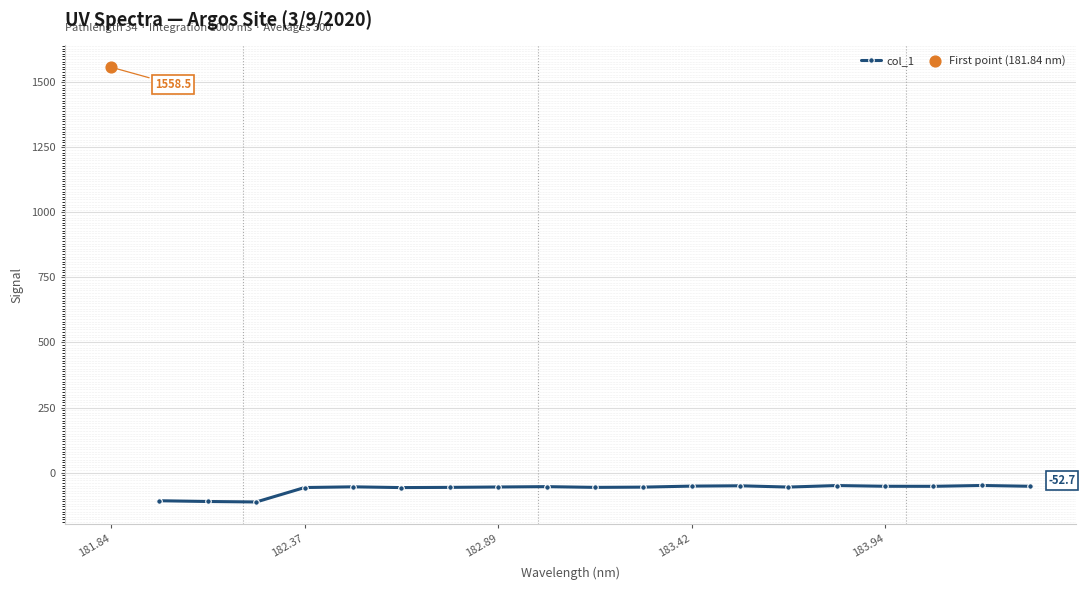

True or false: col_1 has more than 2 points higher than both neighbors.

True